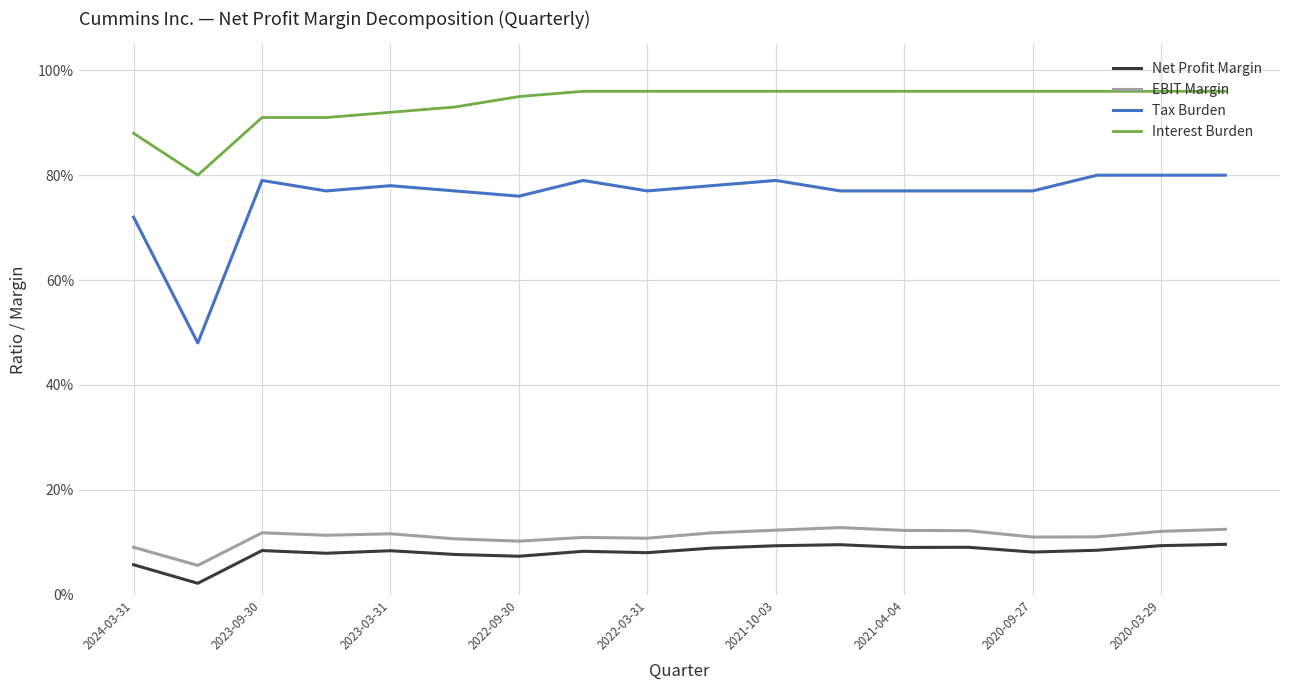

What is the maximum value shown in the chart?

1.0